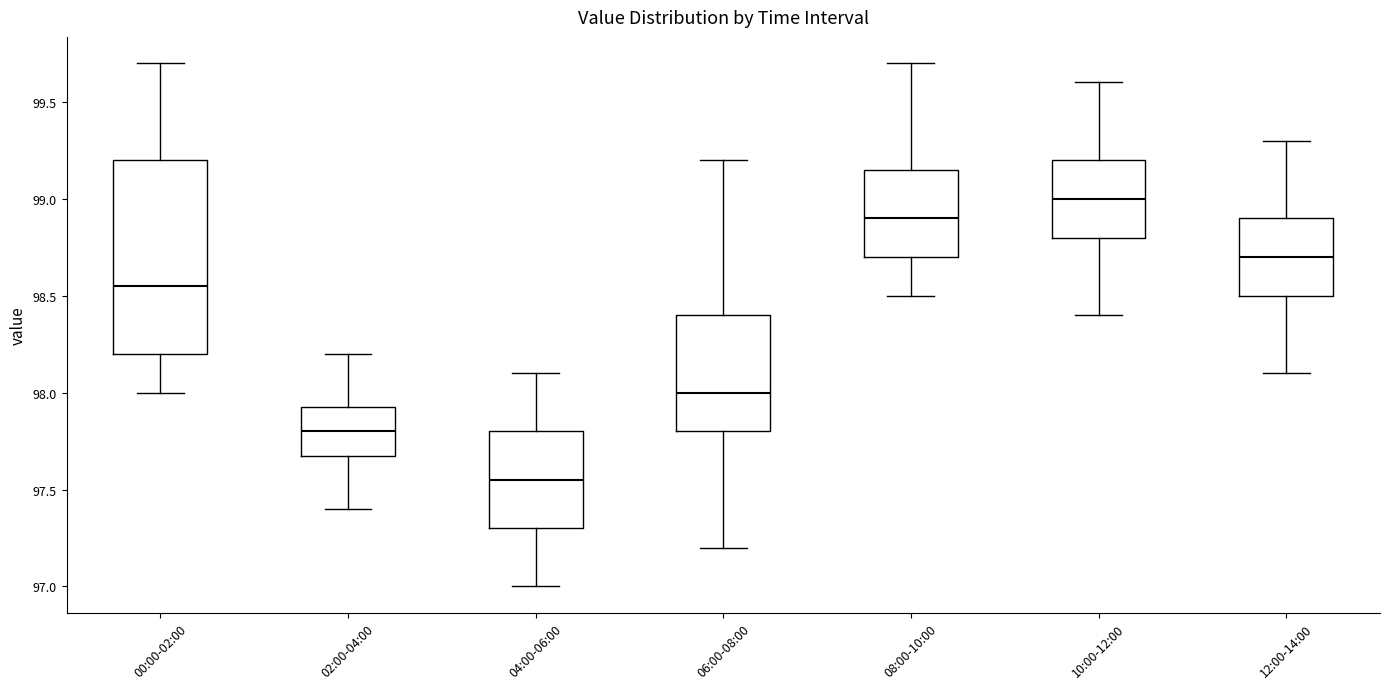

Which box has the lowest median line?

04:00-06:00